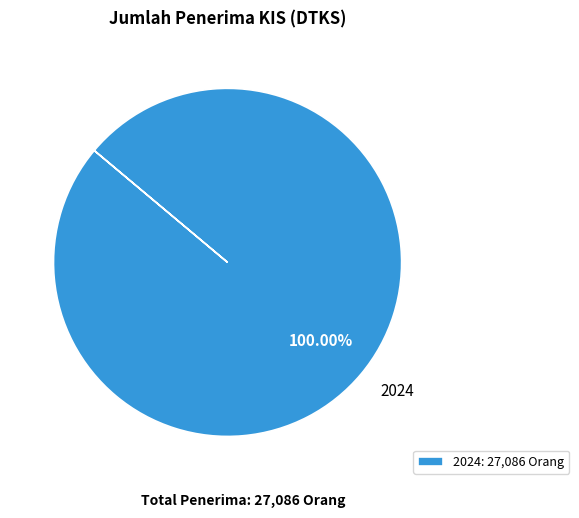

Which slice represents more than half of the pie?

2024